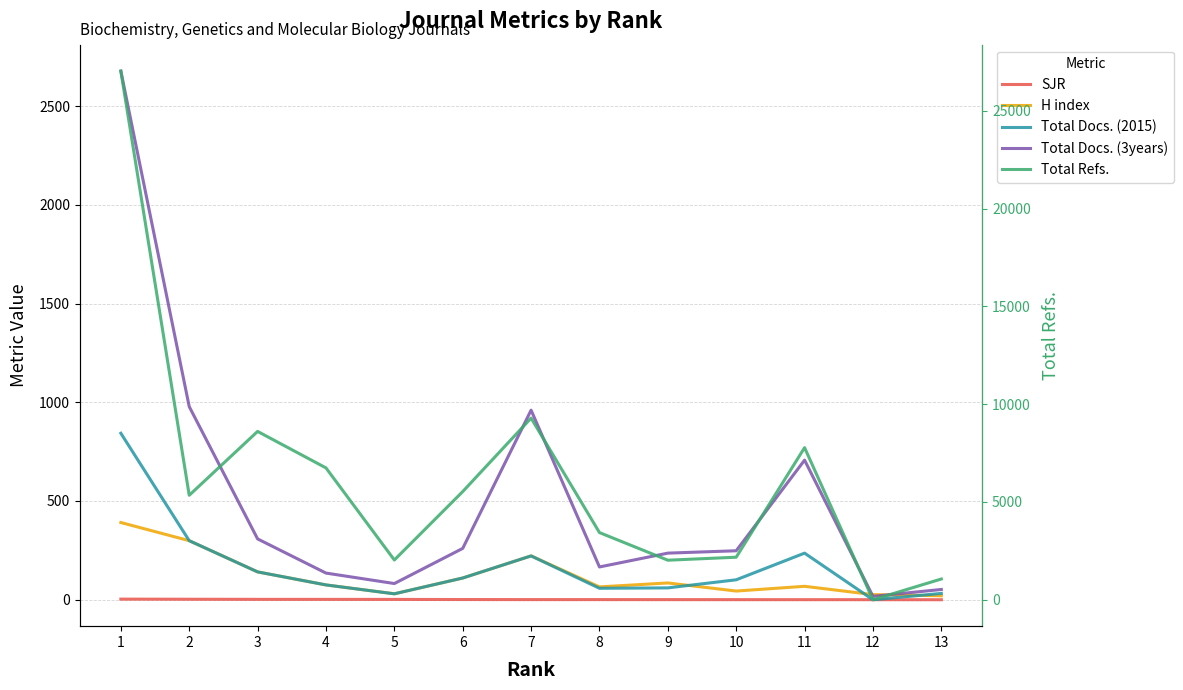

At which category does Total Docs. (3years) reach its first local valley?

5